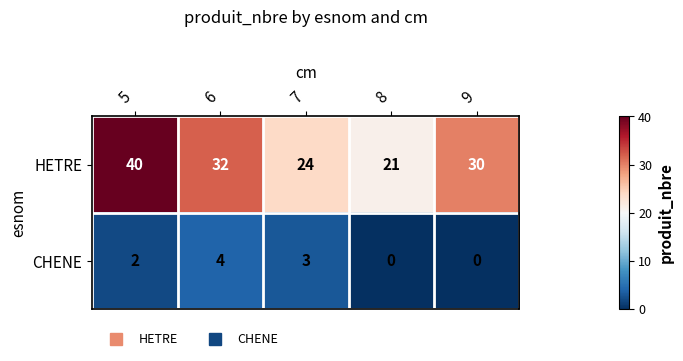

How many HETRE values are between 24 and 32?

3